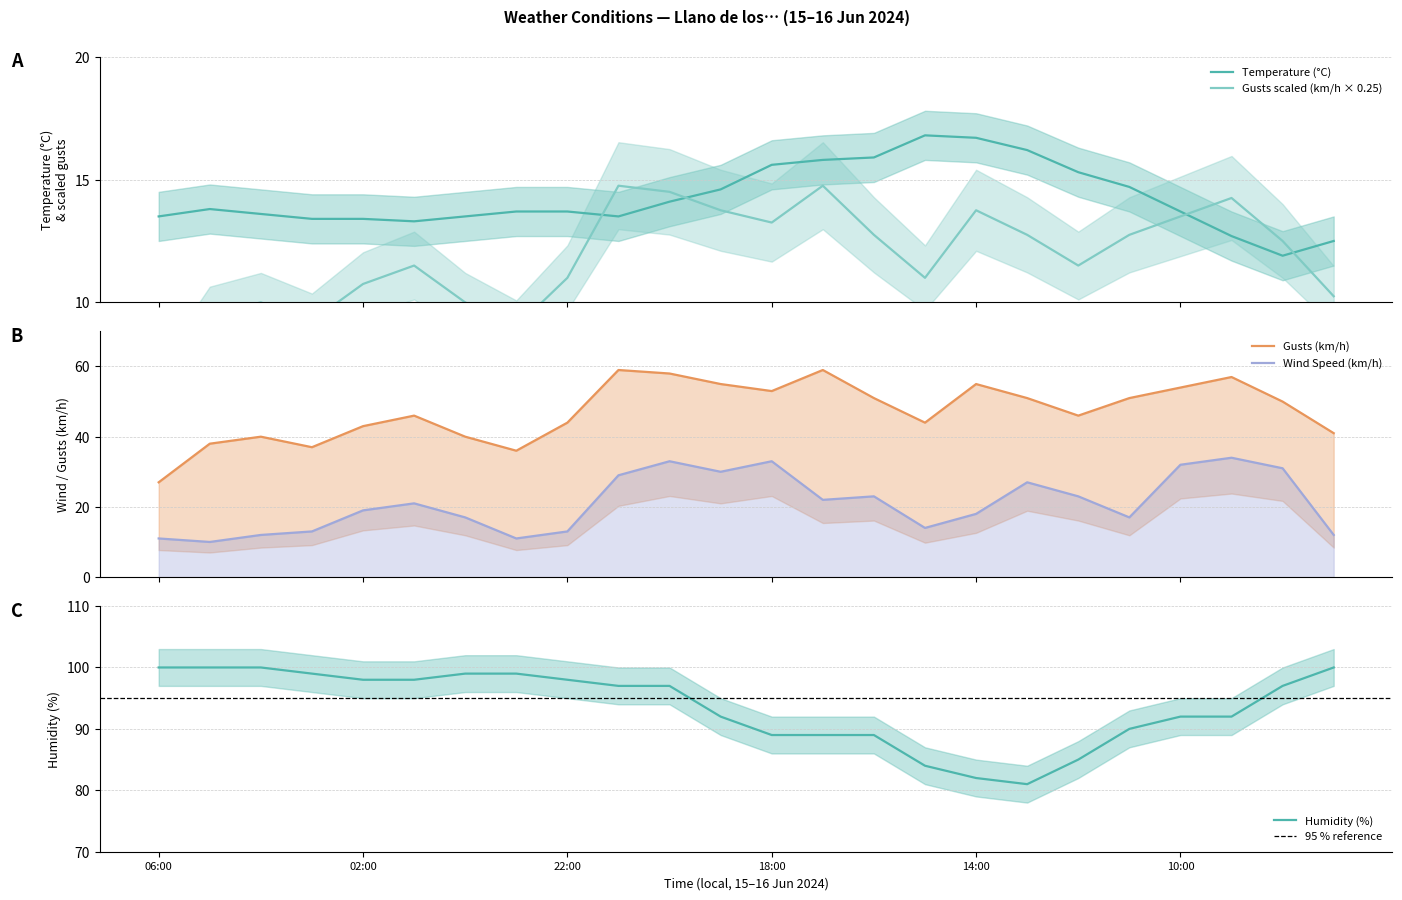

What is the minimum value for Temperature (°C)?

11.9